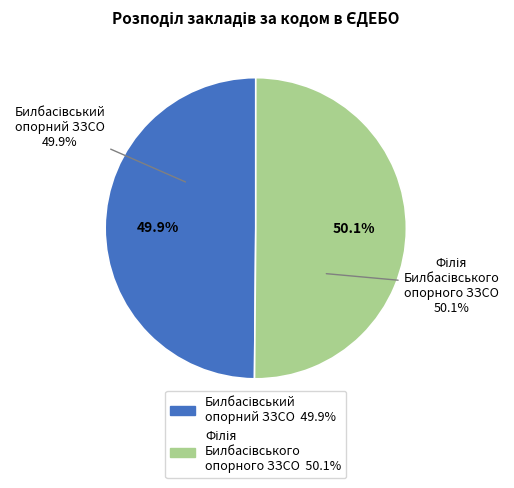

To the nearest percent, what is the combined percentage of філія комунального закладу Билбасівського опорного ЗЗСО and Билбасівський опорний заклад загальної середньої освіти?

100%